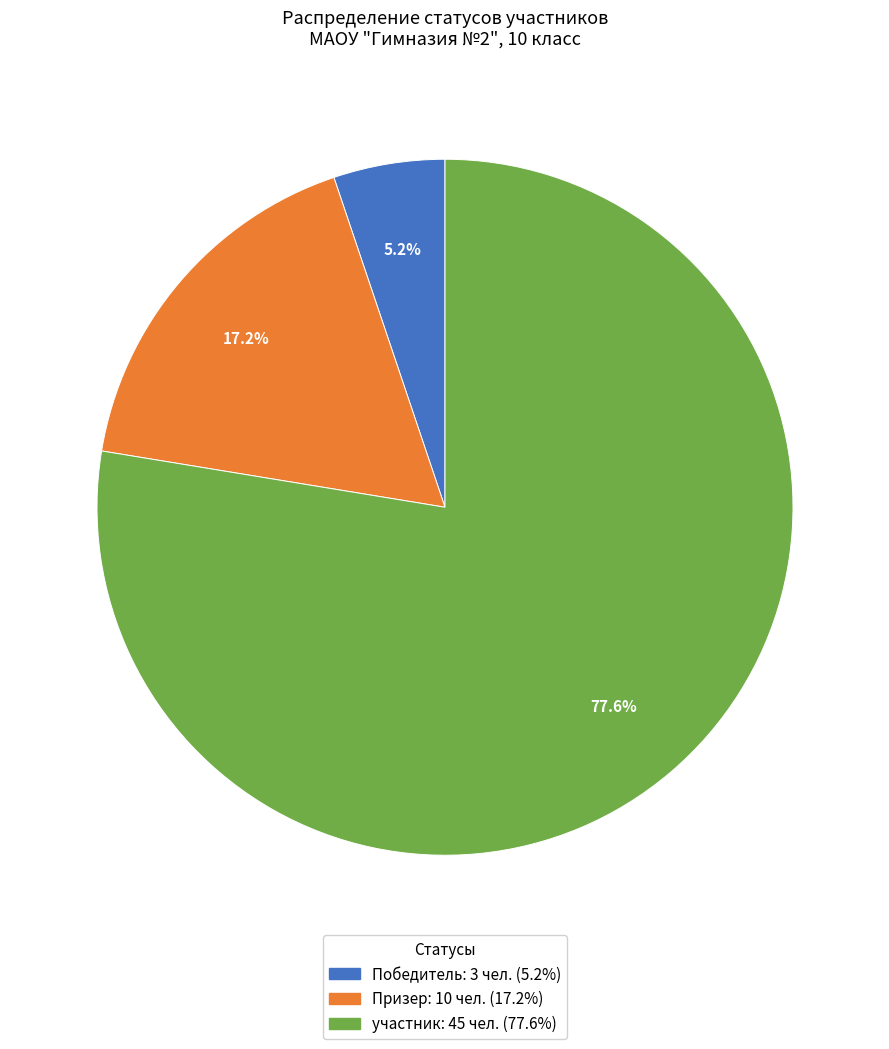

To the nearest percent, what is the average slice percentage?

33%